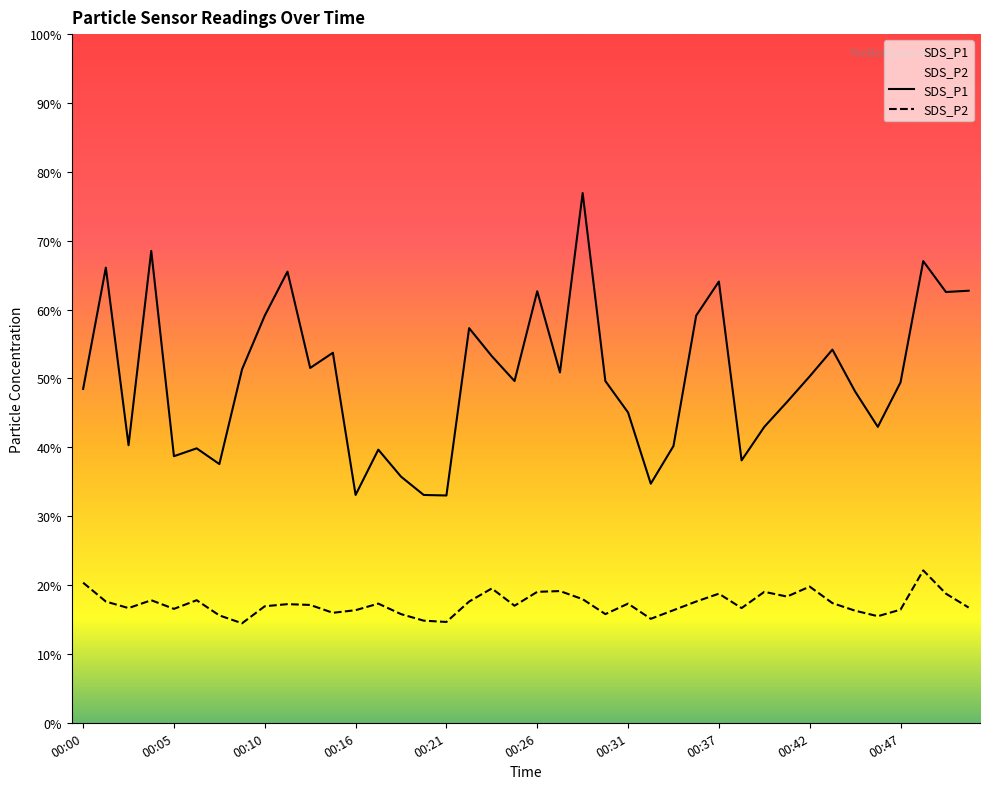

What is the label of the 9th point from the right?

31